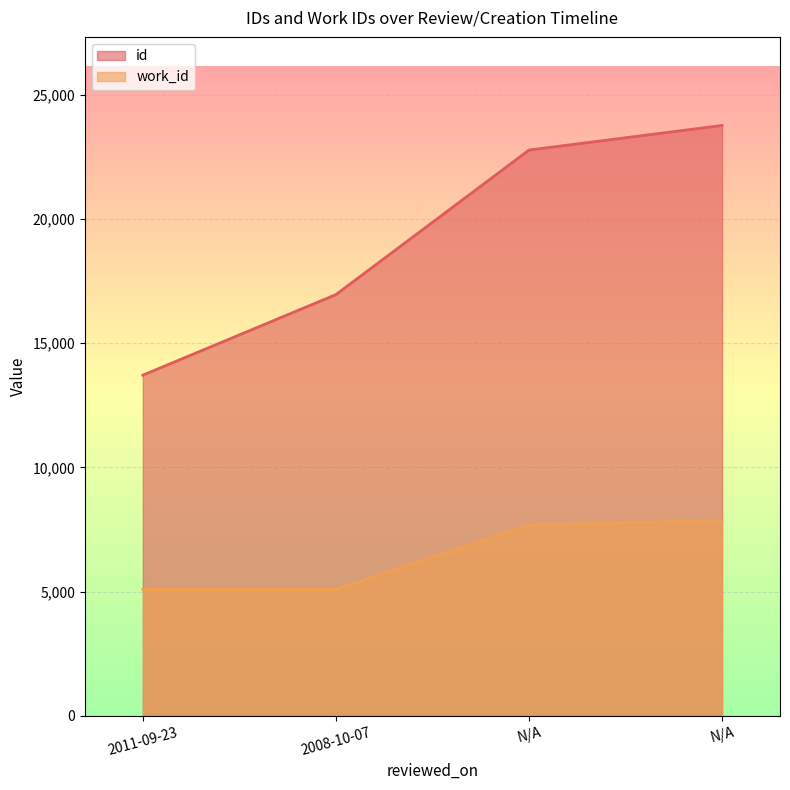

What is the label of the 2nd point from the right?

N/A